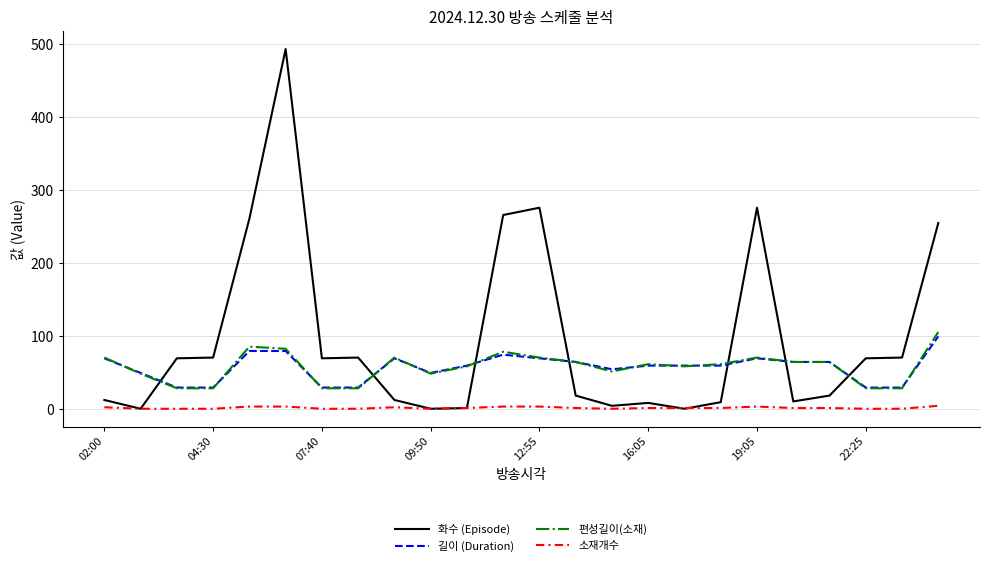

Which series has the largest total across all categories?

화수 (Episode)